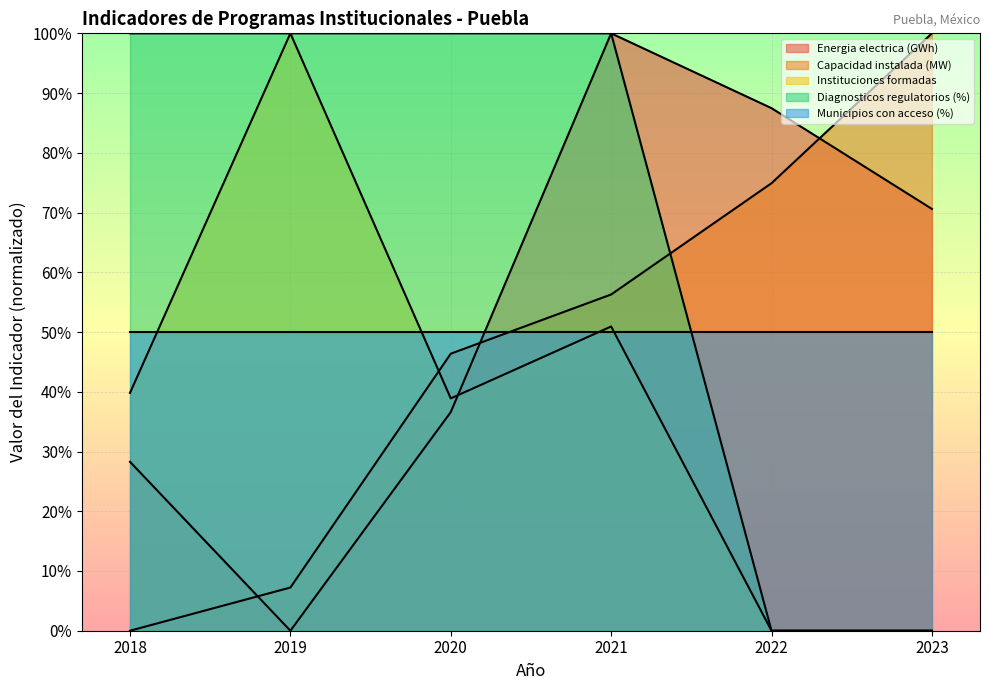

List the labels in order of Energia electrica (GWh) value, largest first.

2021, 2022, 2023, 2020, 2018, 2019